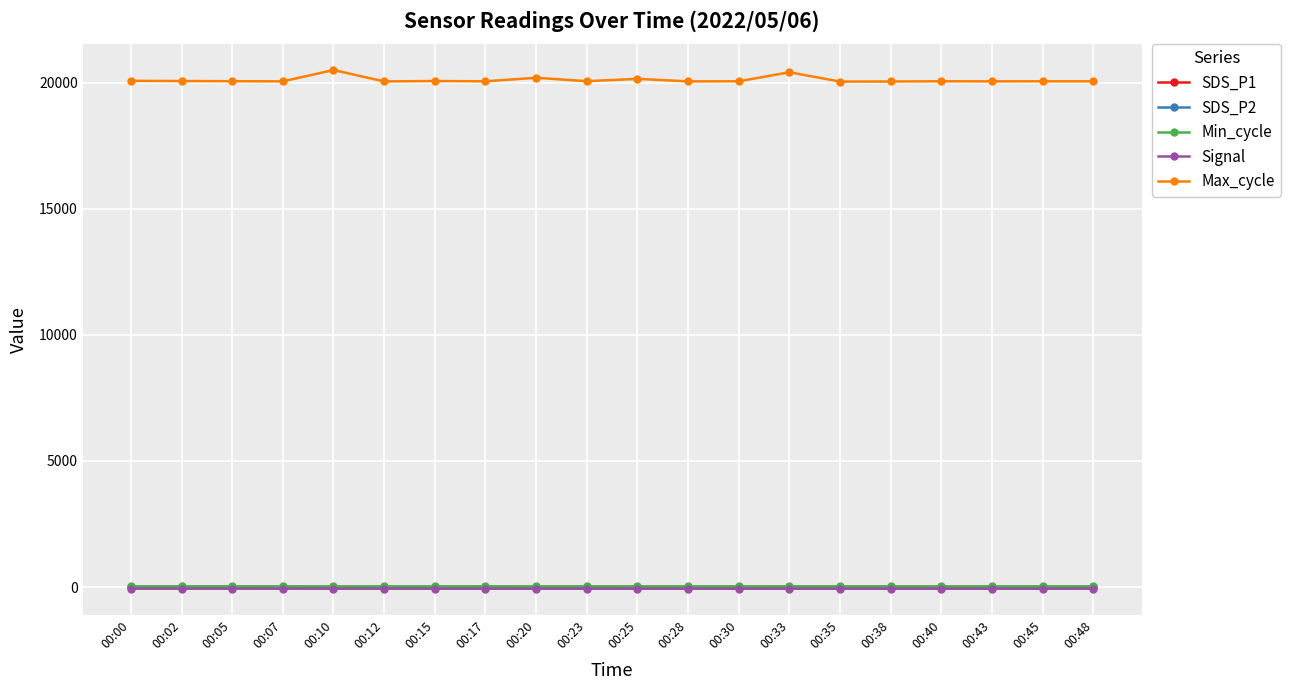

True or false: Signal and Min_cycle intersect in this chart.

False